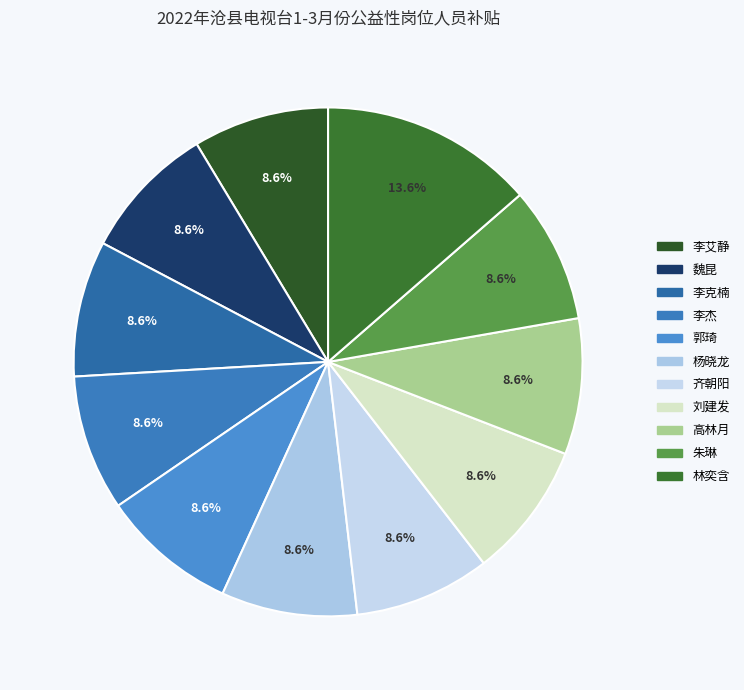

How many segments does this pie chart have?

11